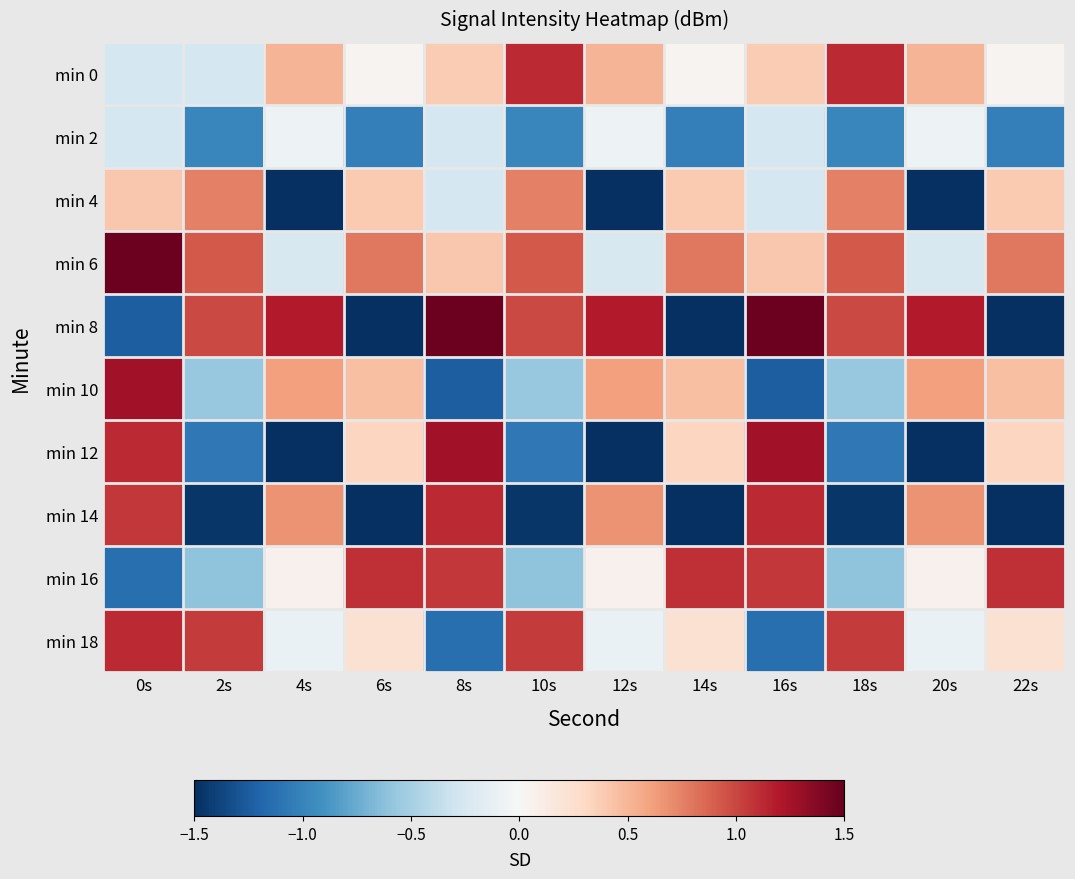

What is the total value across all series at 8s?

2.8